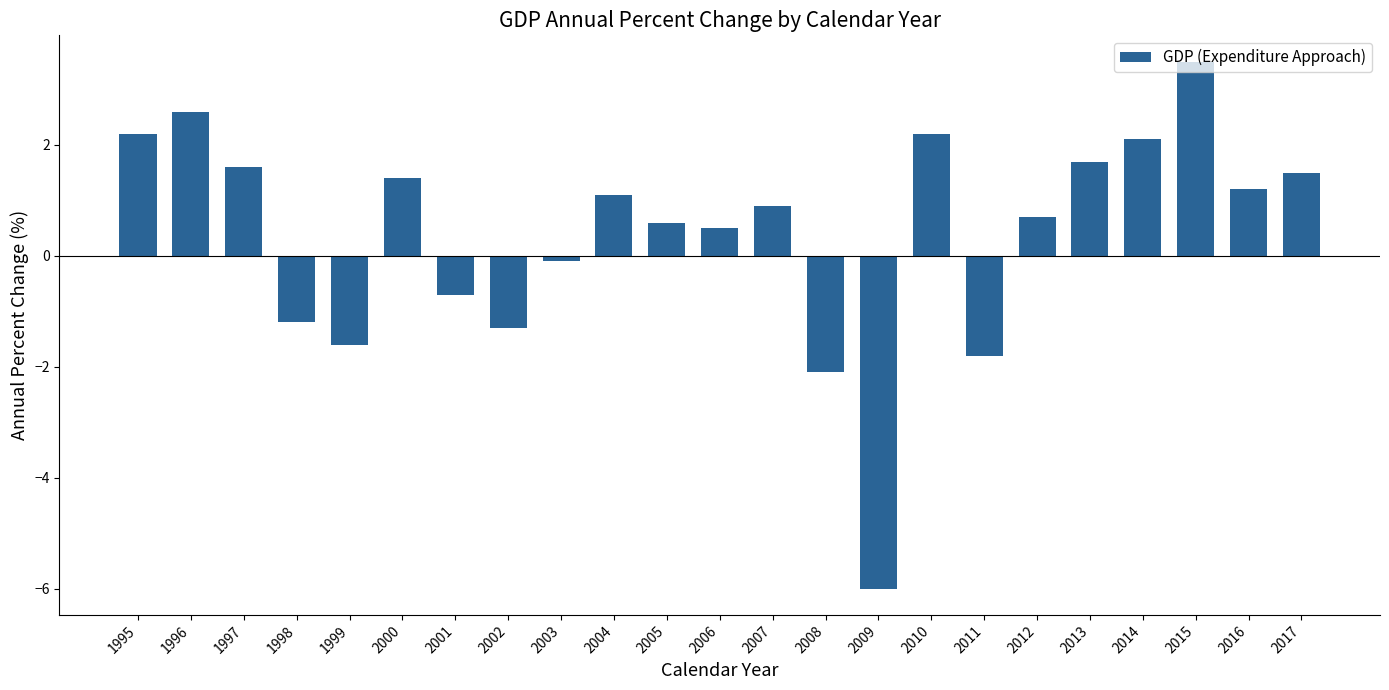

What is the average value?

0.4